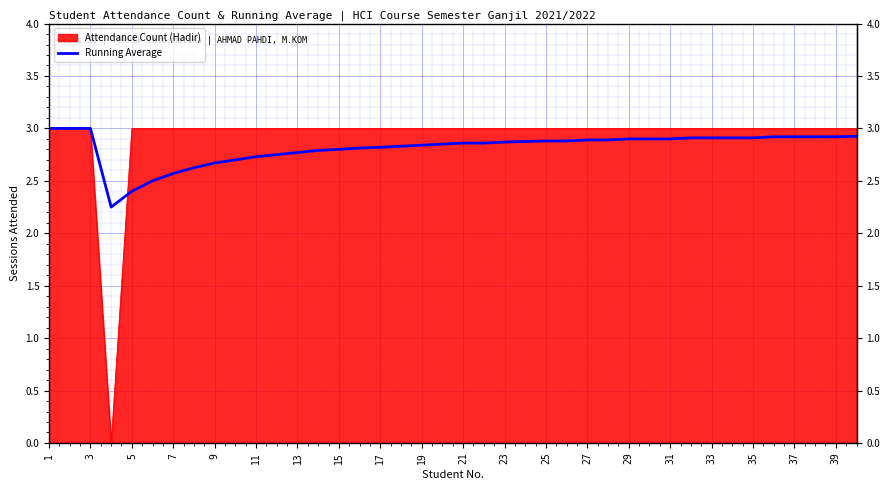

Count the number of categories in the chart.

40